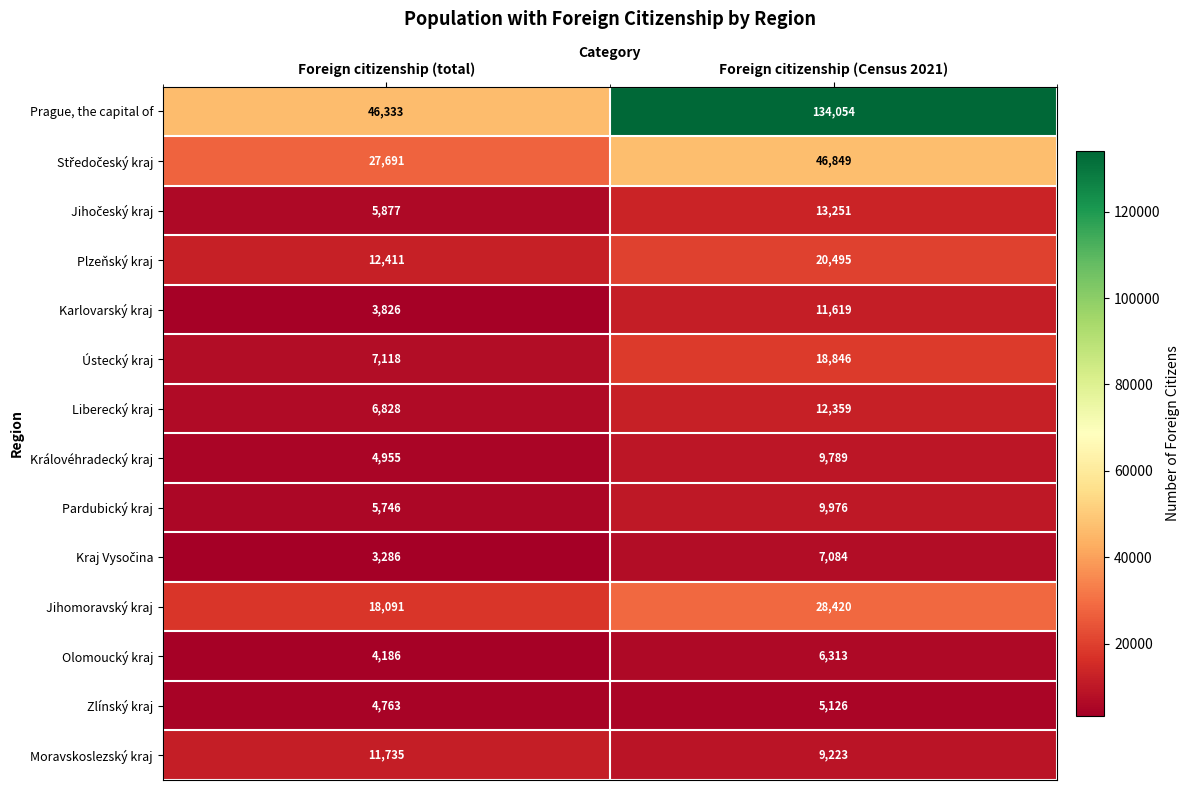

Rank the categories by Prague, the capital of value from lowest to highest.

Foreign citizenship (total), Foreign citizenship (Census 2021)